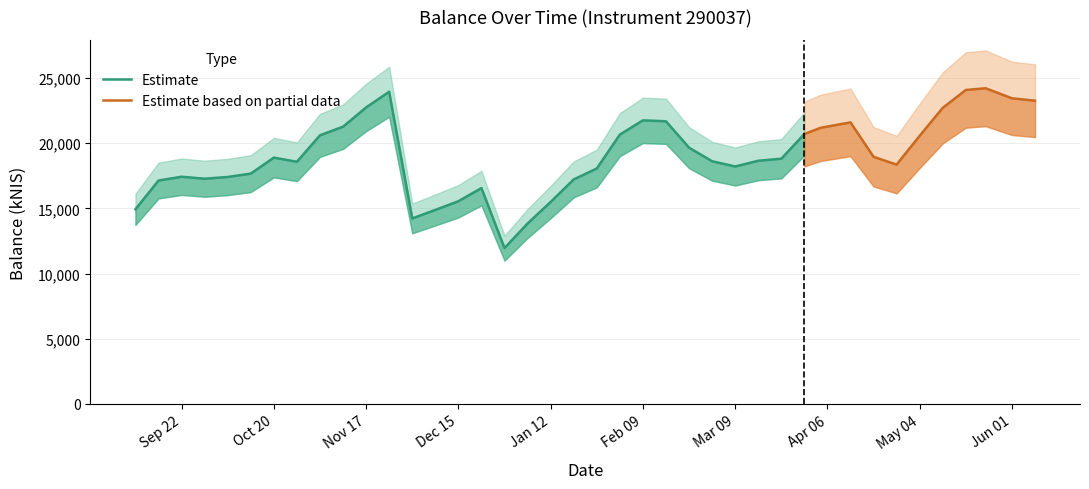

What is the difference between the maximum and second lowest values?

10370.7